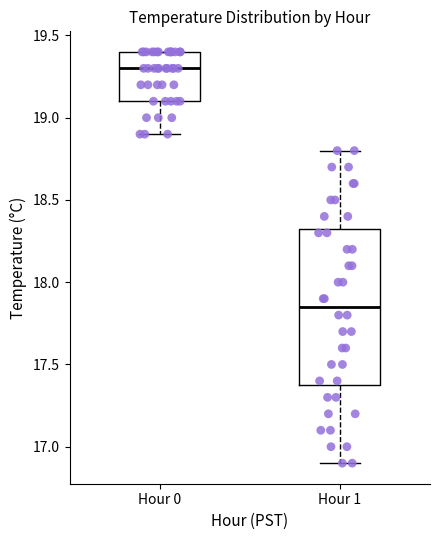

Where does the lower whisker of the box for Hour 1 end on the y-axis? The values are not printed on the chart, so give them approximately, as read against the axis.

16.90